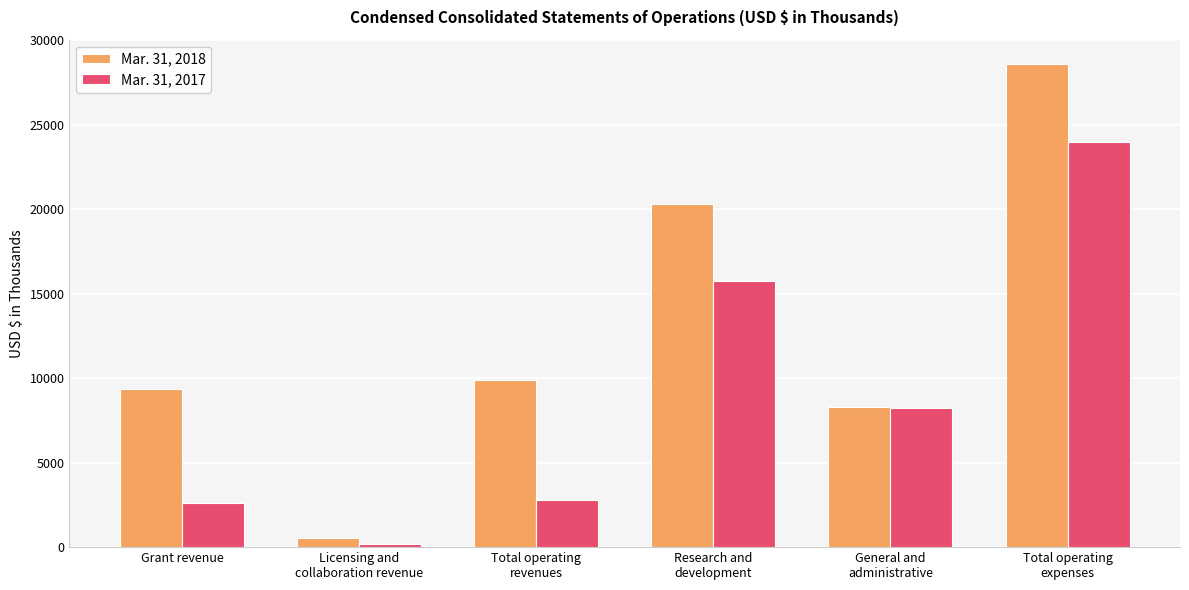

Which series has the largest range (max minus min)?

Mar. 31, 2018